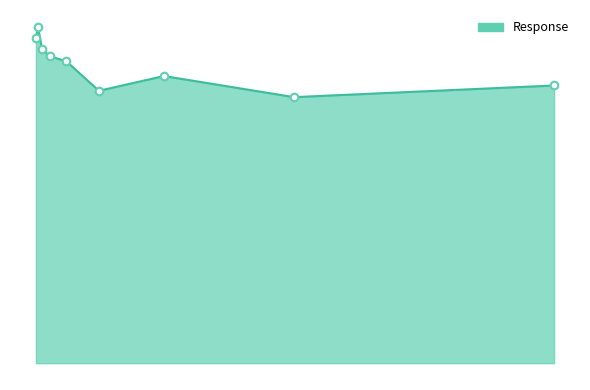

Does the chart have visible grid lines?

No